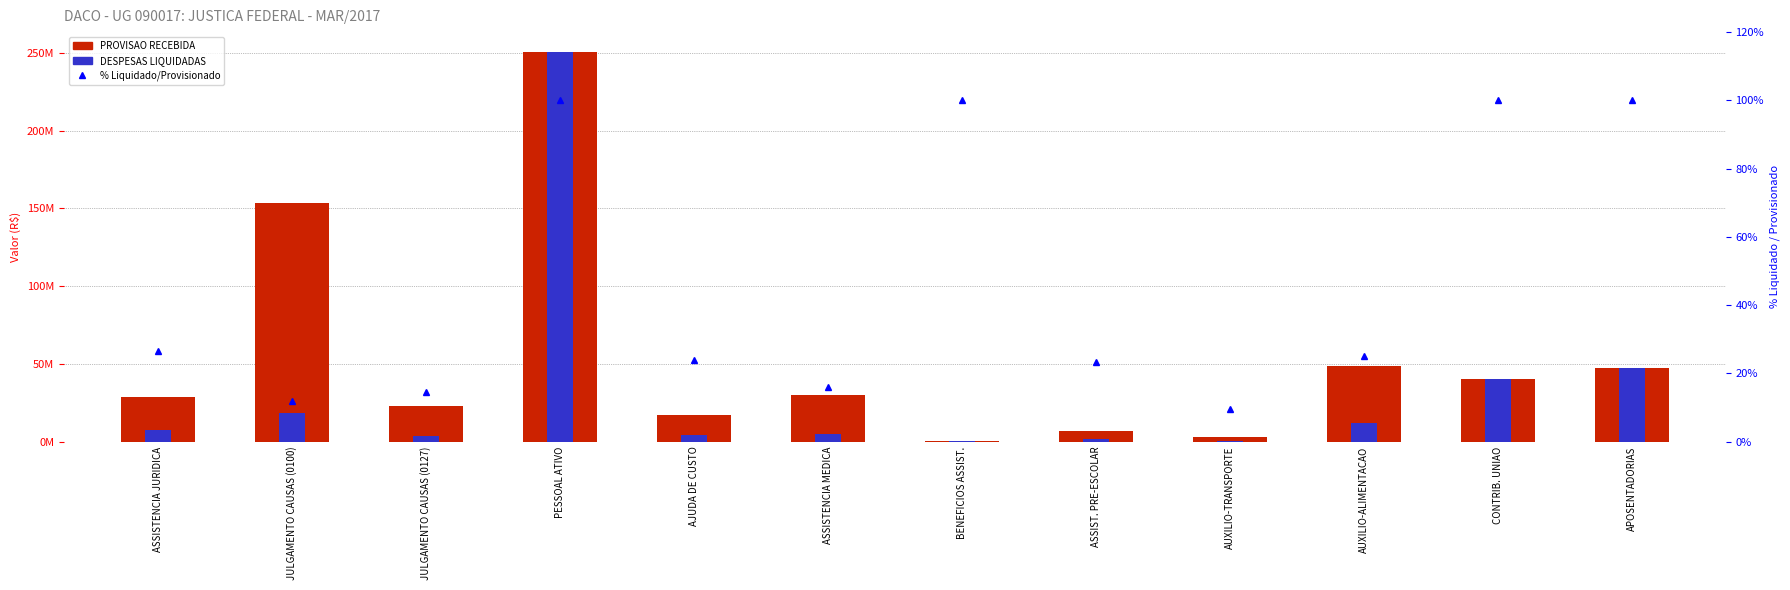

What position from the right is AJUDA DE CUSTO?

8